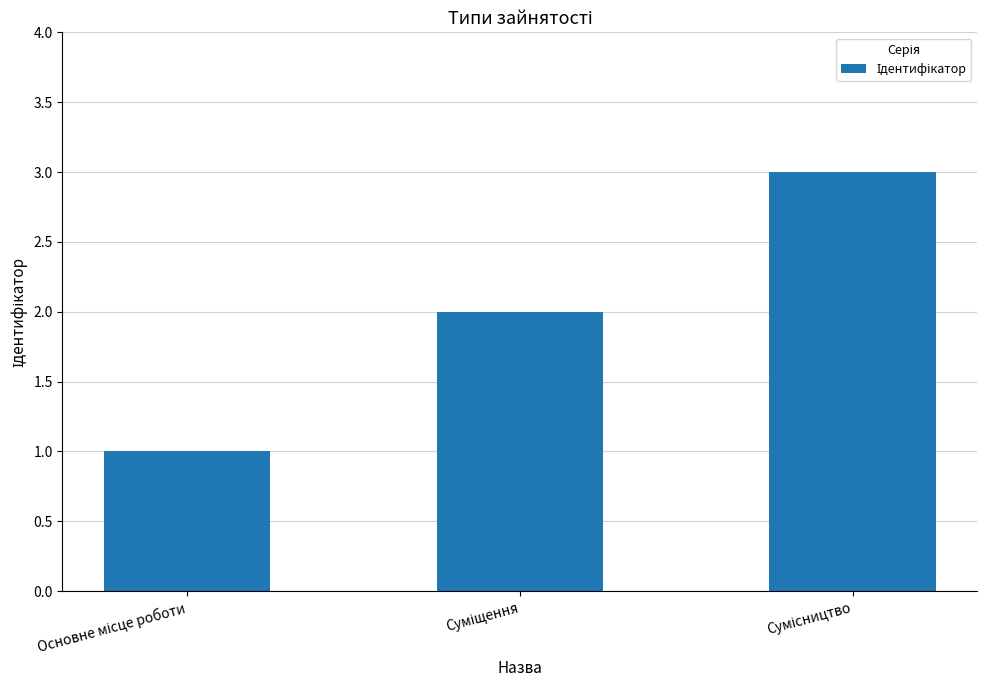

What is the sum of all values?

6